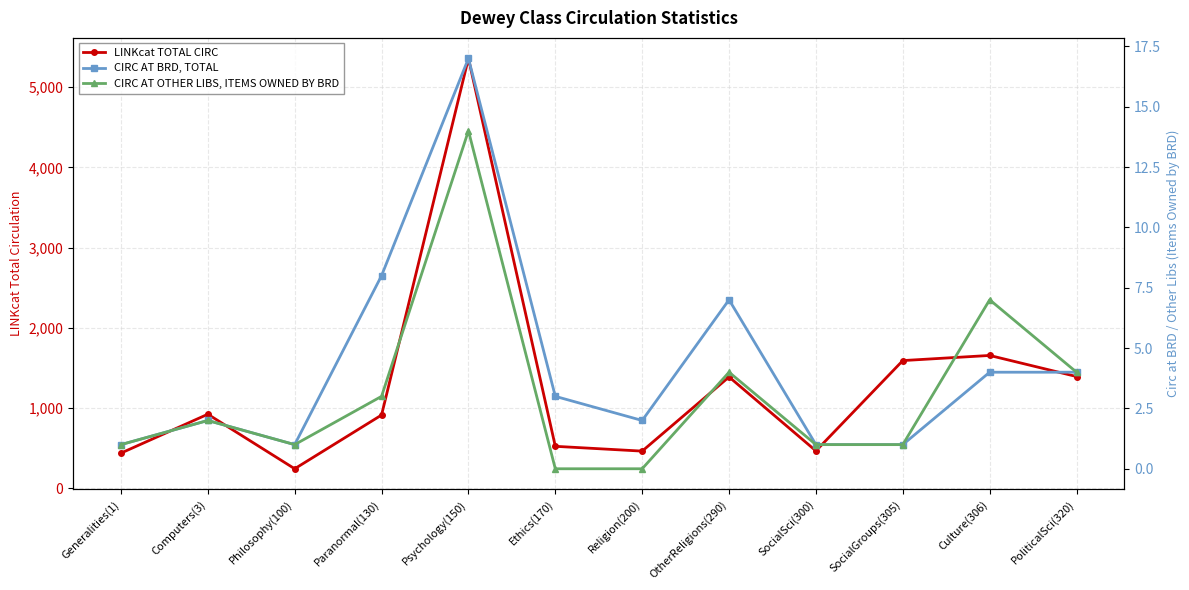

True or false: CIRC AT OTHER LIBS, ITEMS OWNED BY BRD and LINKcat TOTAL CIRC cross at least once.

False